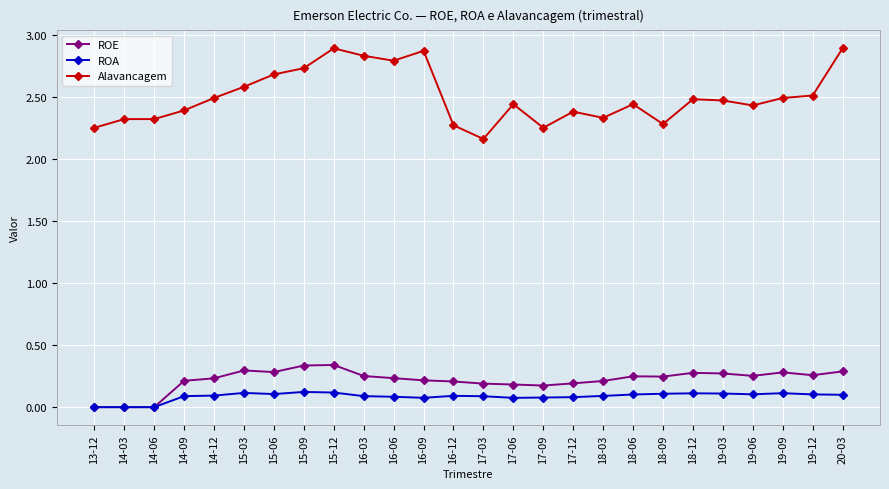

How many lines are shown in the chart?

3